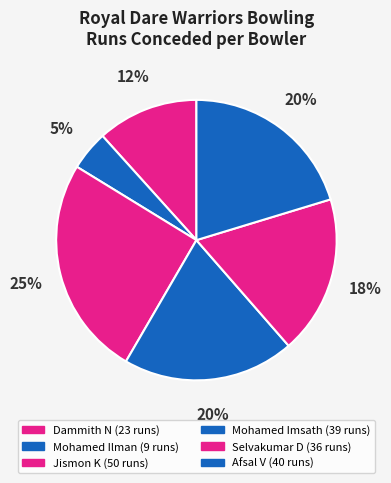

What is the ratio of the value at Afsal V to the value at Selvakumar D?

1.1